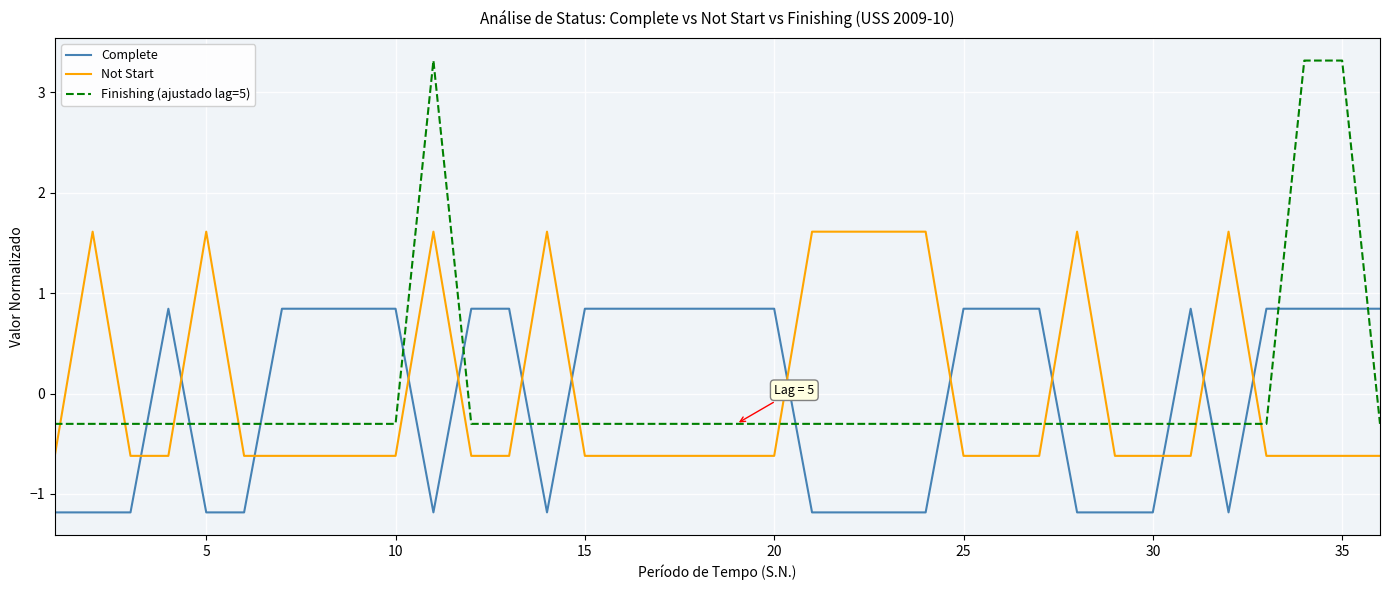

What is the maximum value shown in the chart?

3.3